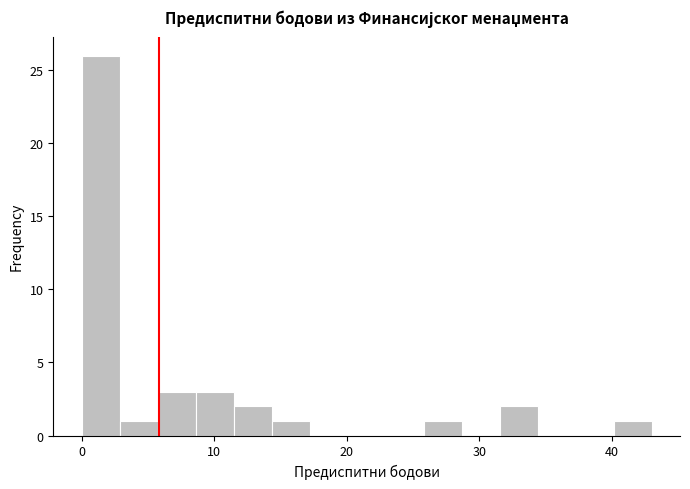

Around what value on the x-axis is the tallest bar? Give the approximate position of its centre, as read against the axis.

1